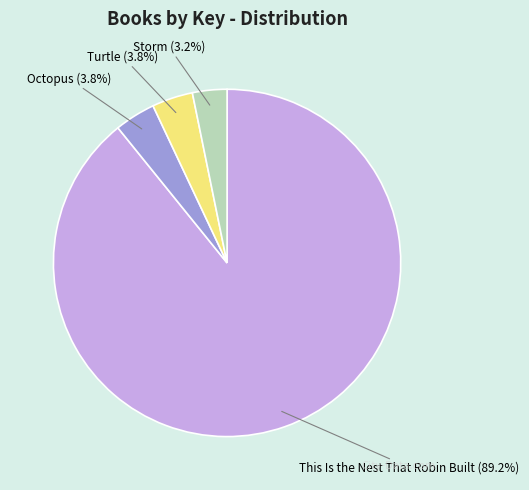

Is there a majority slice in this chart?

Yes